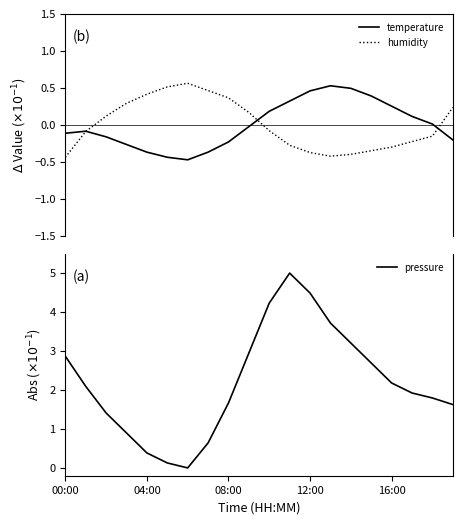

What is the value of the pressure point at the 19th from the left?

1.8